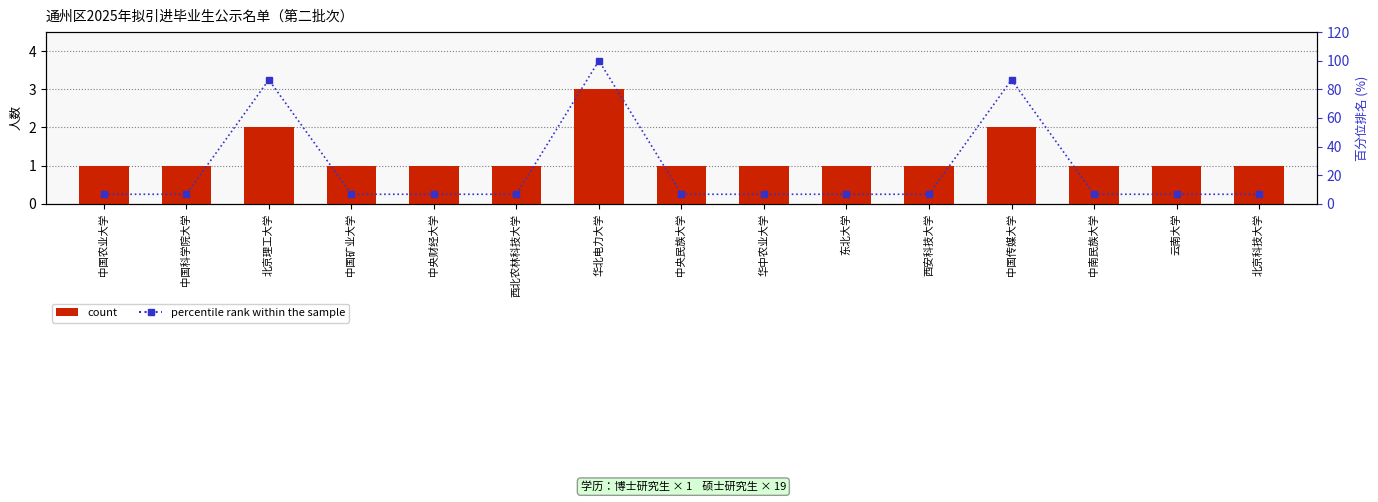

At which category does the chart reach its peak across all series?

华北电力大学